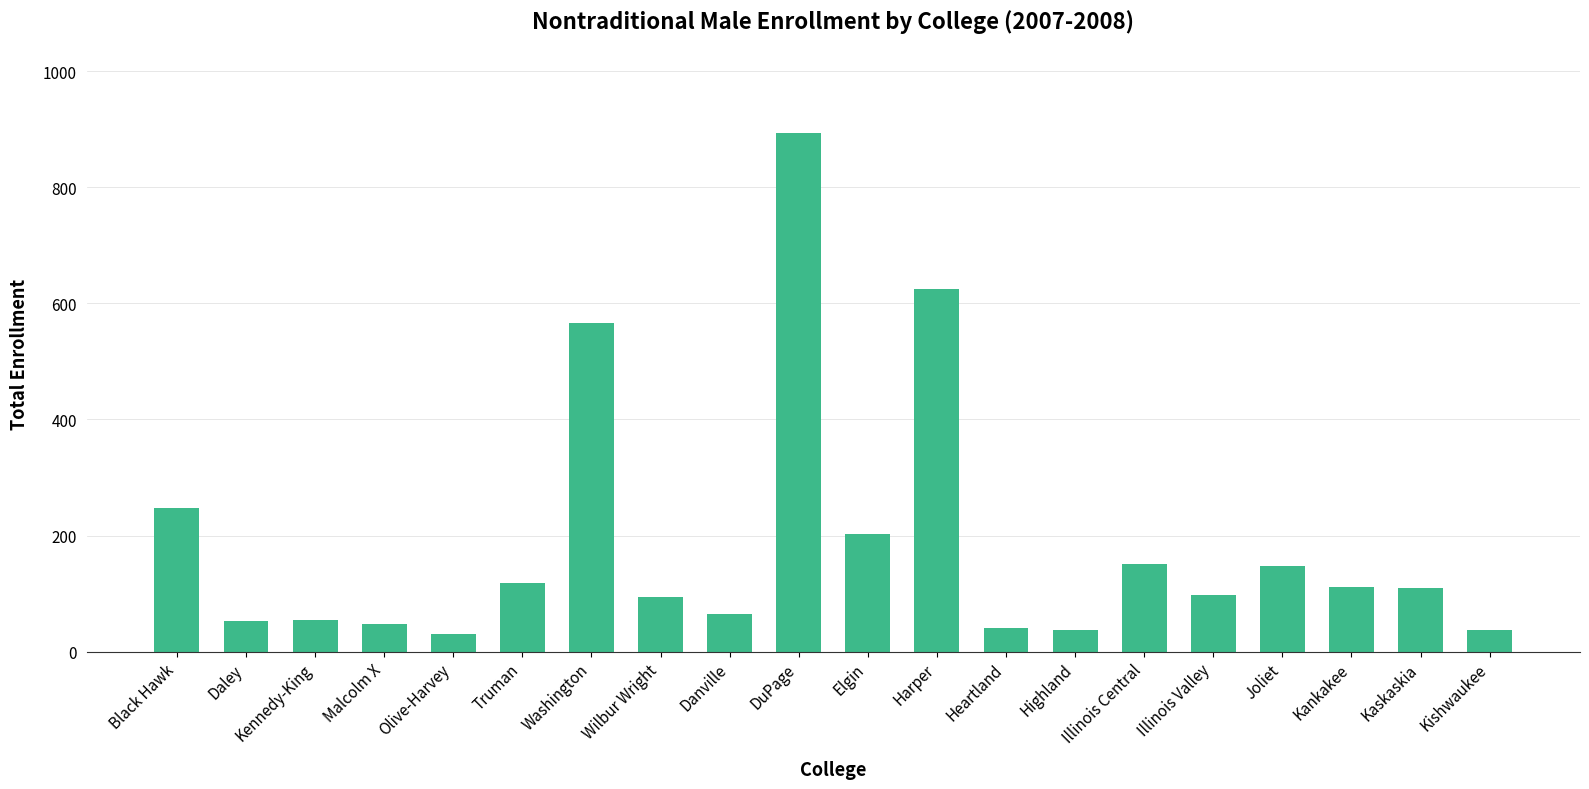

What is the difference between the values at DuPage and Kankakee?

782